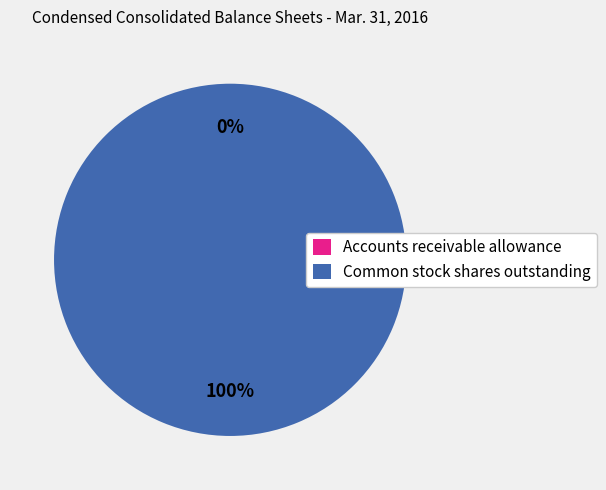

To the nearest percent, what percentage of the pie is Common stock shares outstanding?

100%